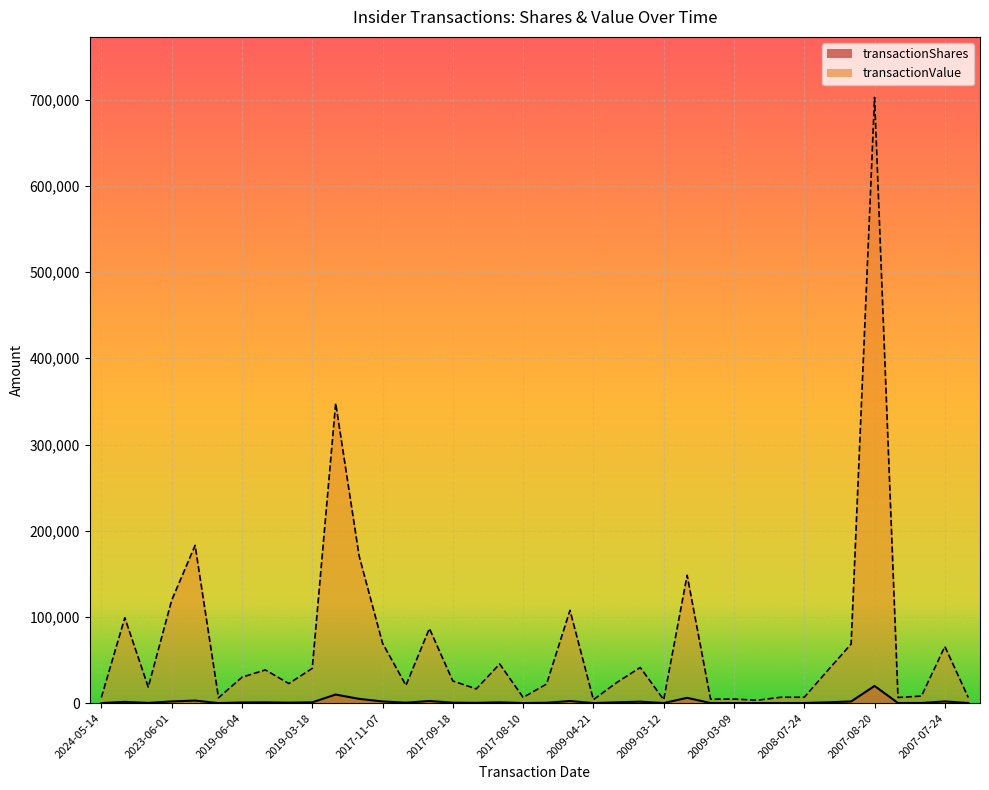

What is the minimum value shown in the chart?

100